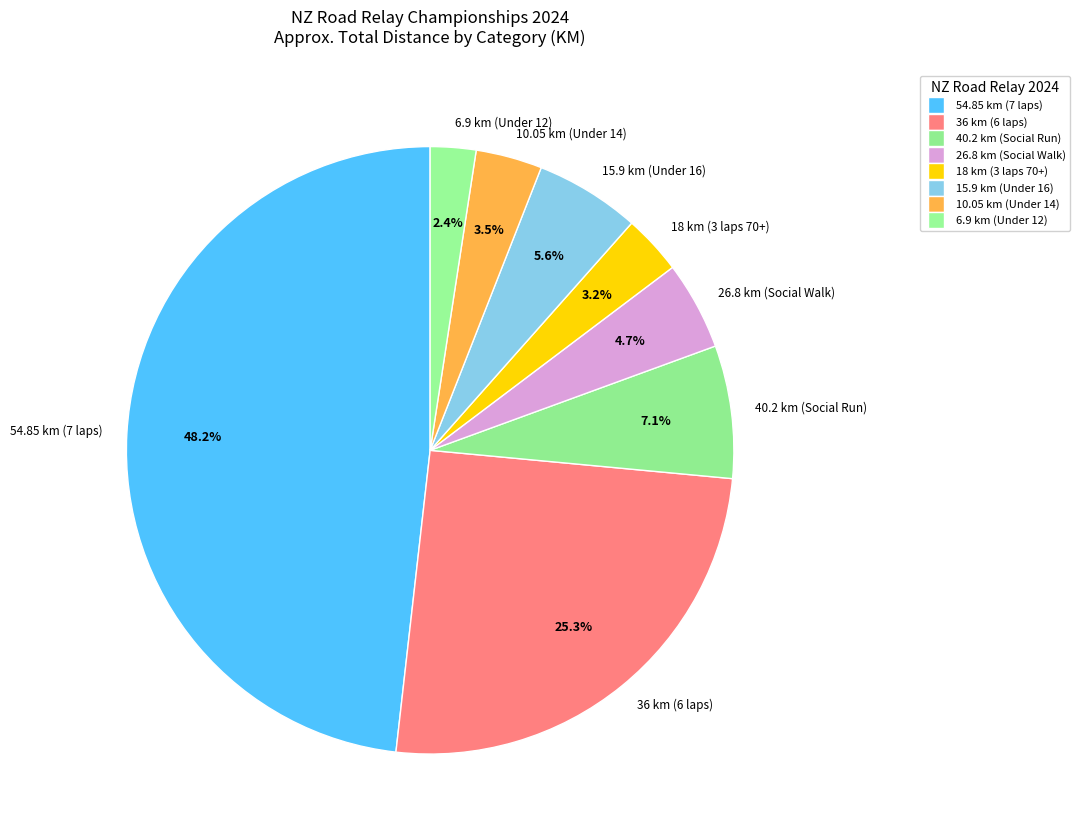

Between 26.8 km (Social Walk) and 54.85 km (7 laps), which is larger?

54.85 km (7 laps)